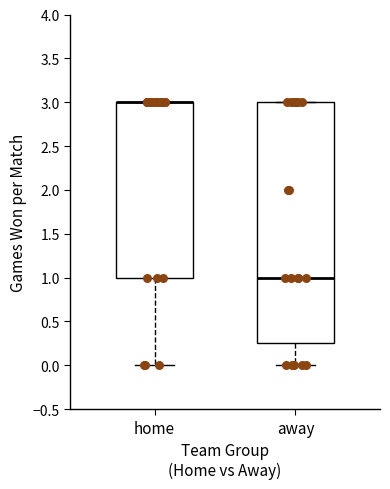

Which box is the tallest, from its lower edge to its upper edge?

away